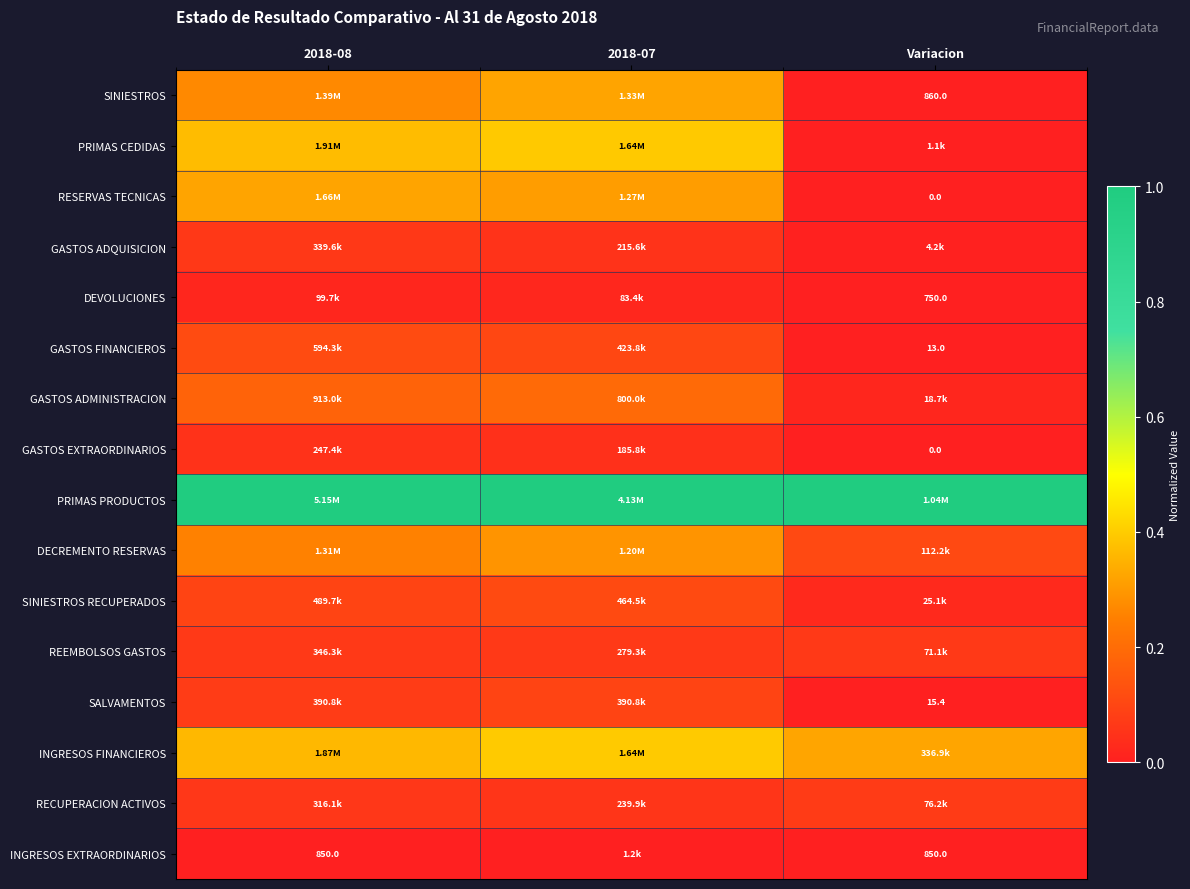

The value of INGRESOS EXTRAORDINARIOS at 2018-08 is -0.0. True or false?

False